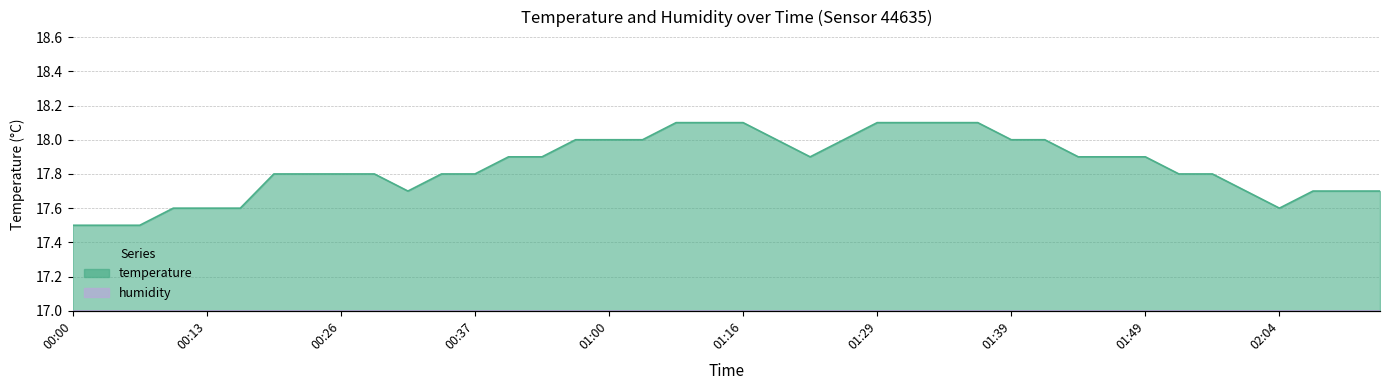

Approximately how many times larger is the value at 01:46 compared to 01:41?

1.0